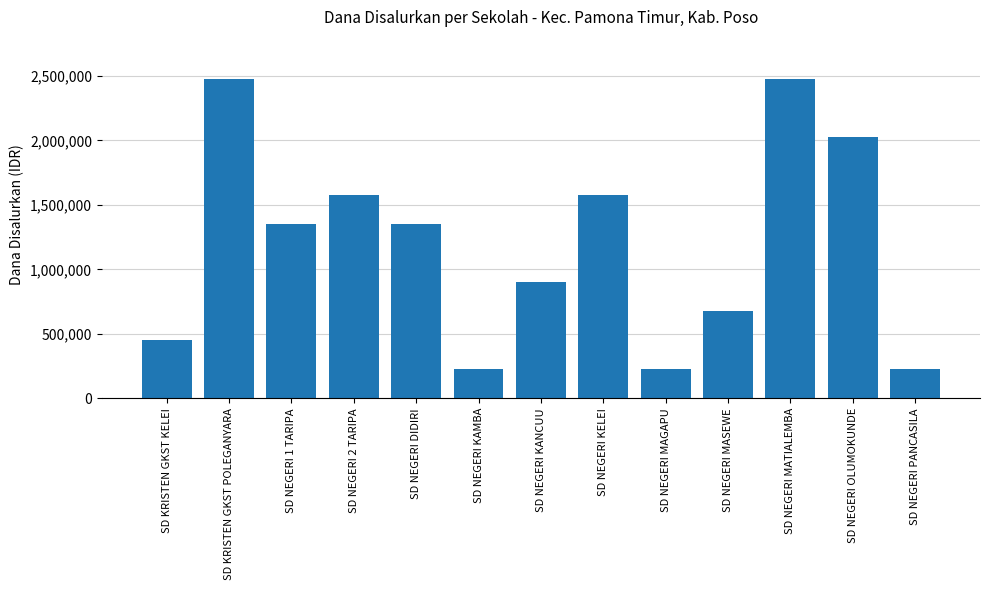

Does the chart contain stacked bars?

No